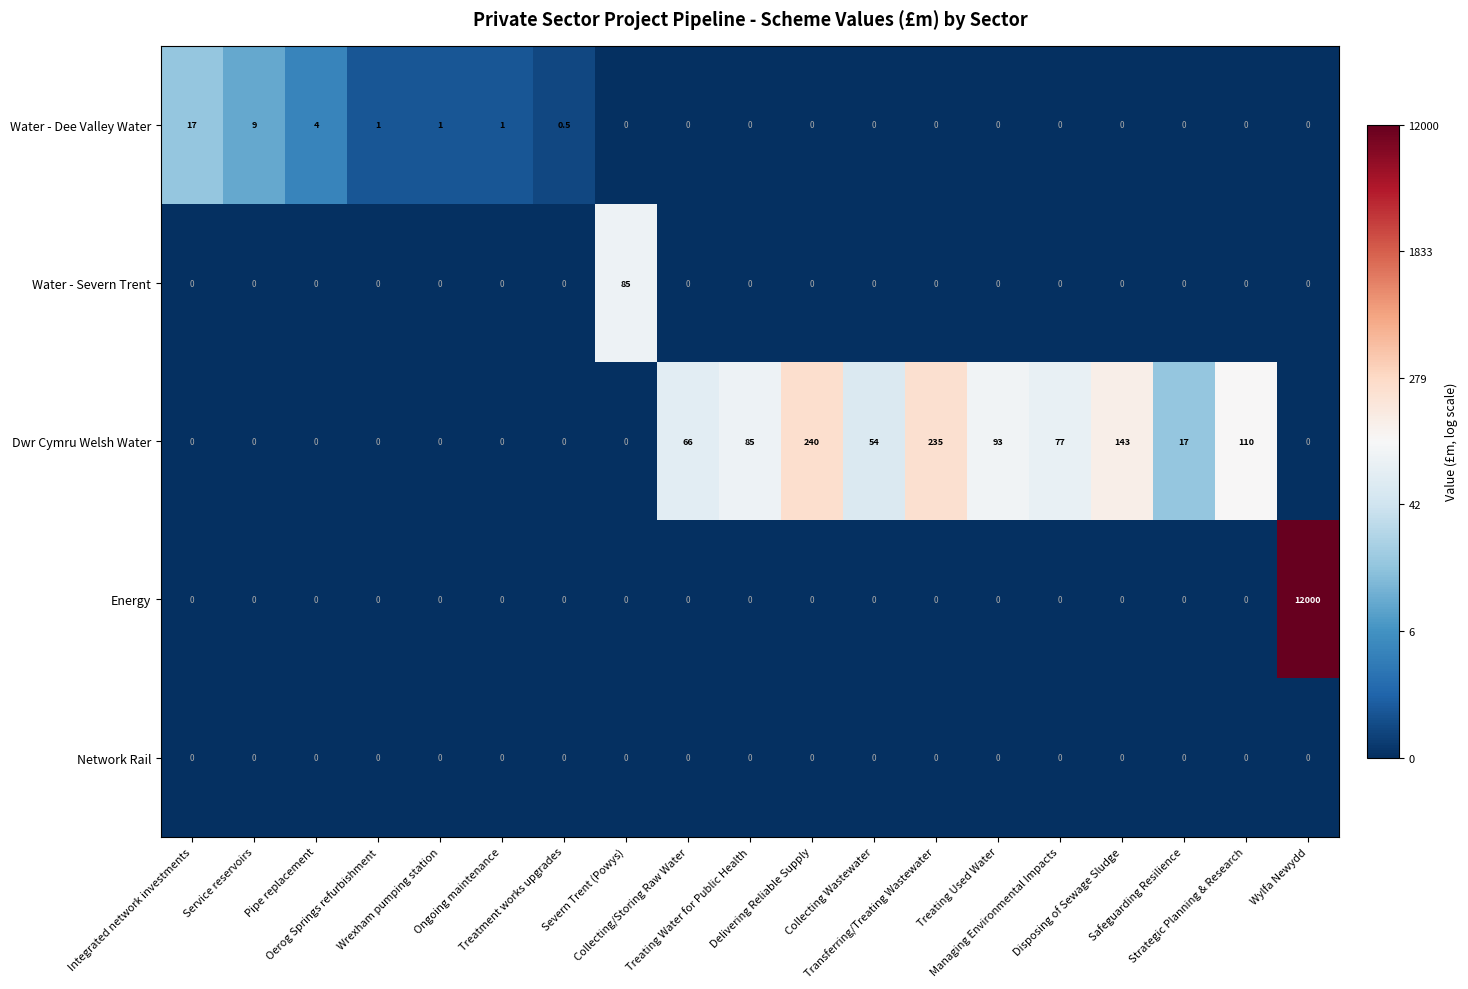

What is the difference between the second highest and second lowest values in the Dwr Cymru Welsh Water series?

235.0